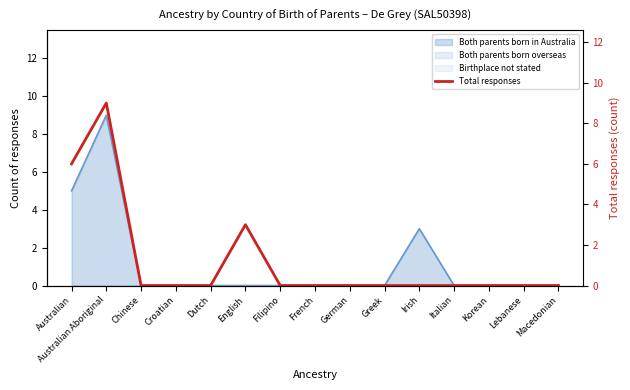

What is the label of the 8th point from the right?

French